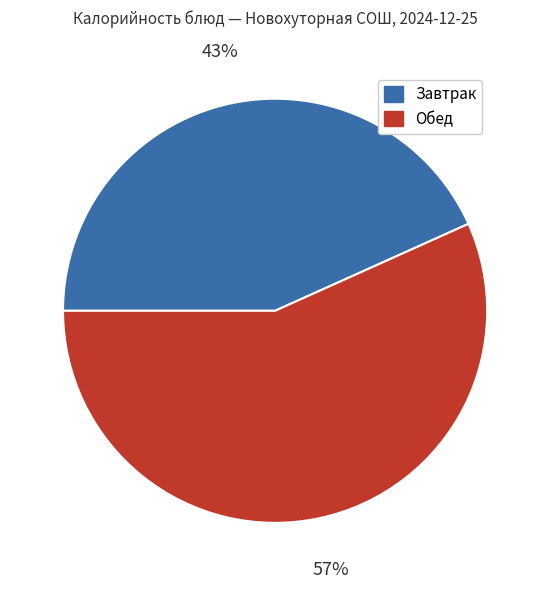

Is there any slice that represents more than half of the pie?

Yes